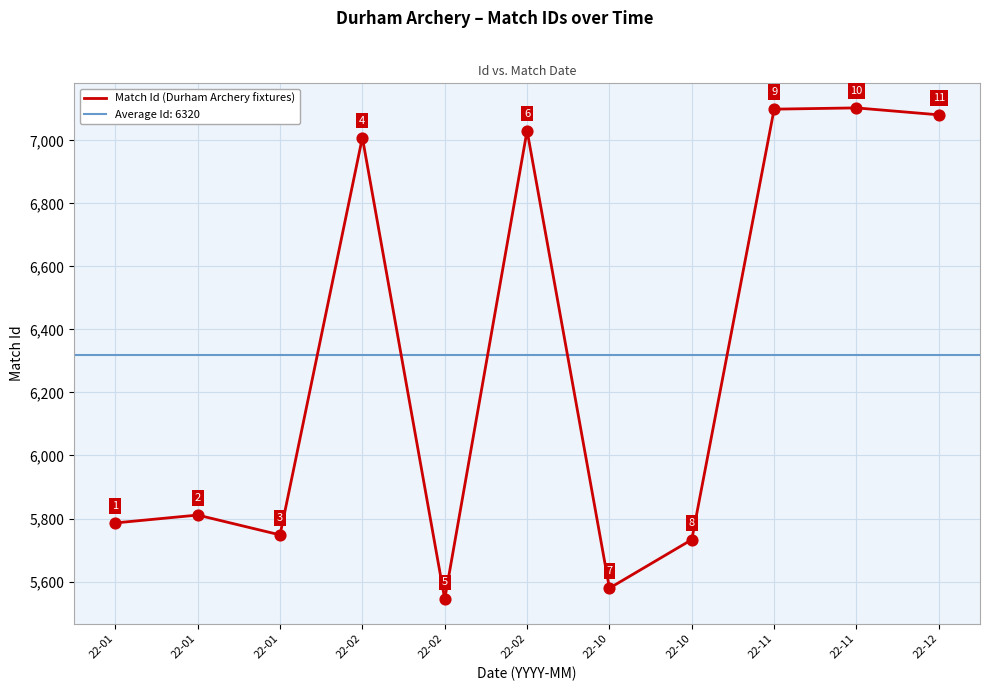

What is the change in value from 22-01 to 22-02?

+1261